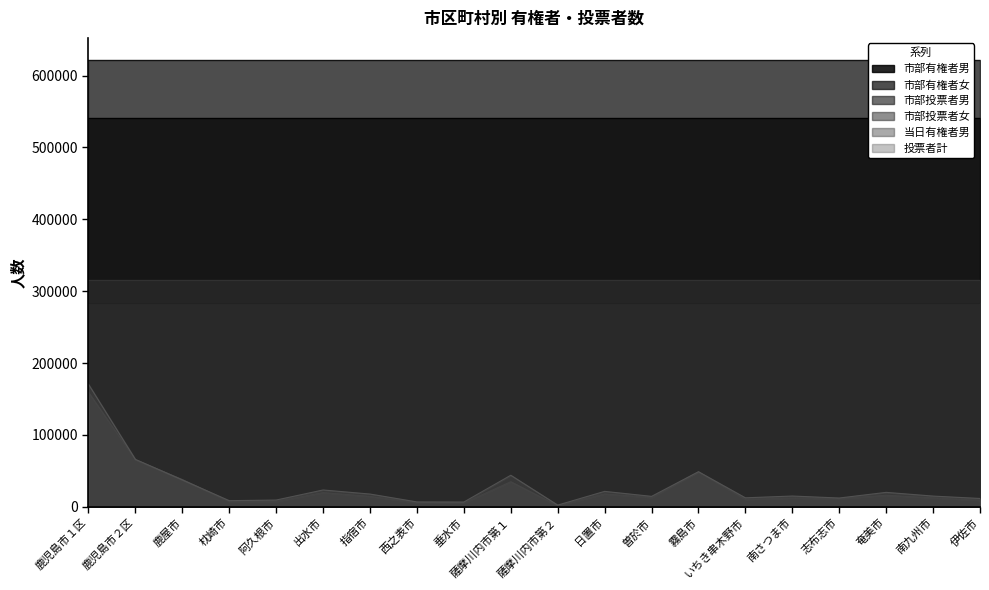

What is the maximum value for 当日有権者男?

159334